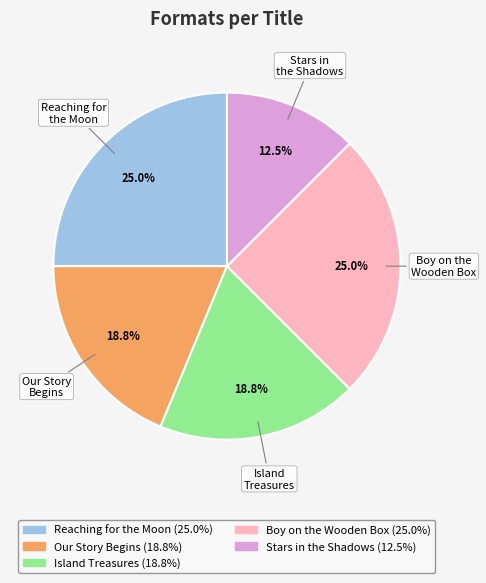

Which category has the smallest portion of the pie?

Stars in the Shadows